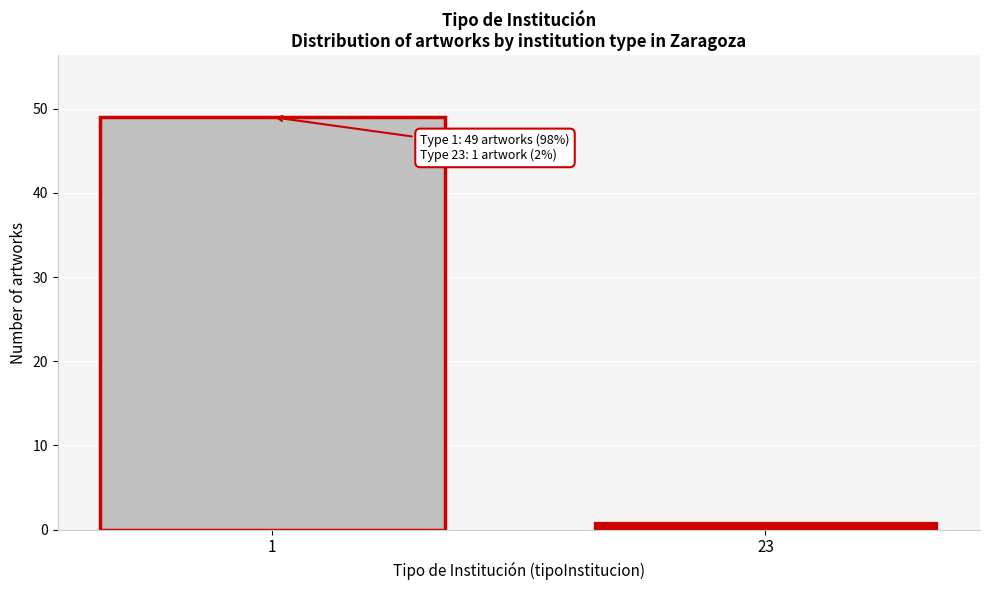

Reading left to right, extract all data points from this chart.

1=49	23=1